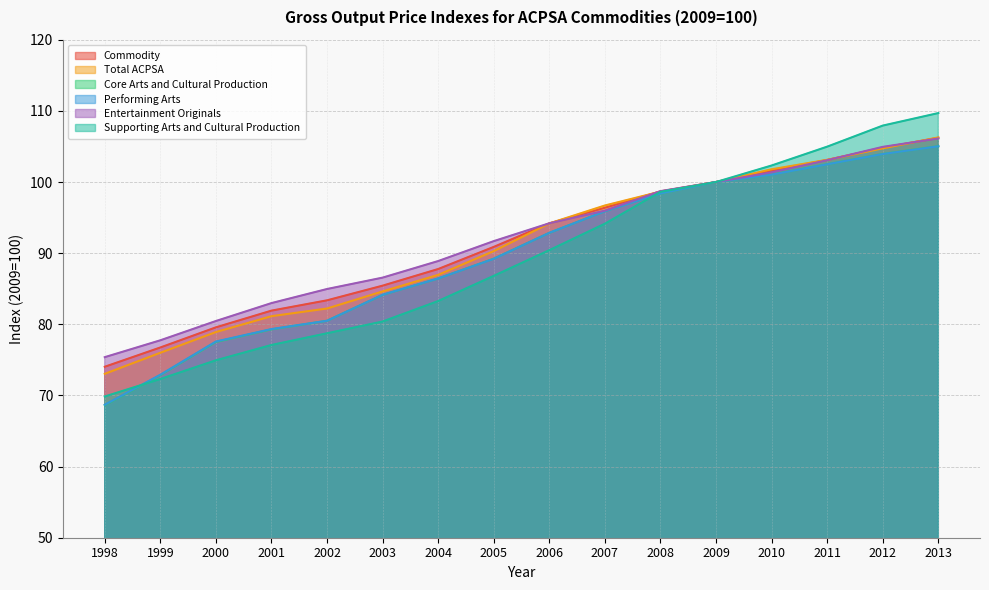

At which label does Total ACPSA first exceed 94?

2006